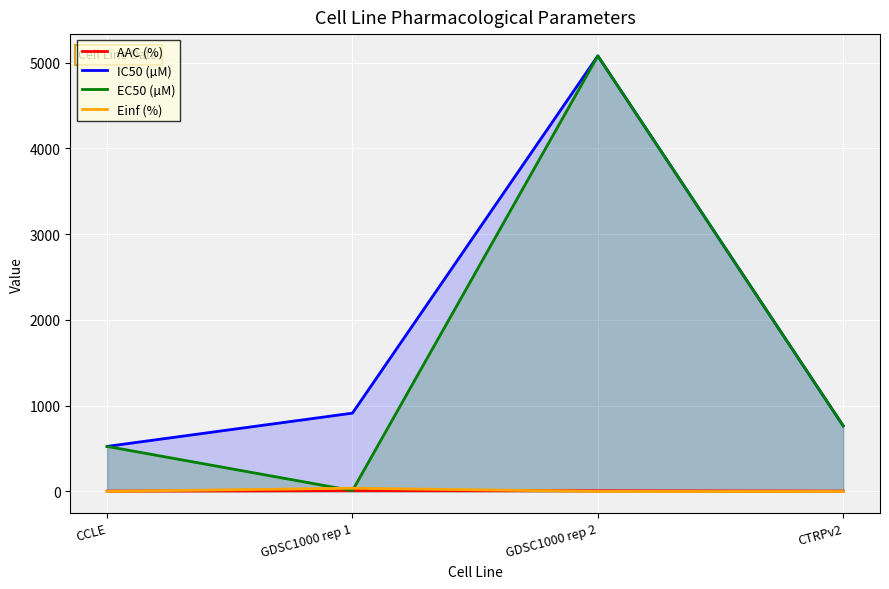

Which category has the lowest value in the Einf (%) series?

CCLE